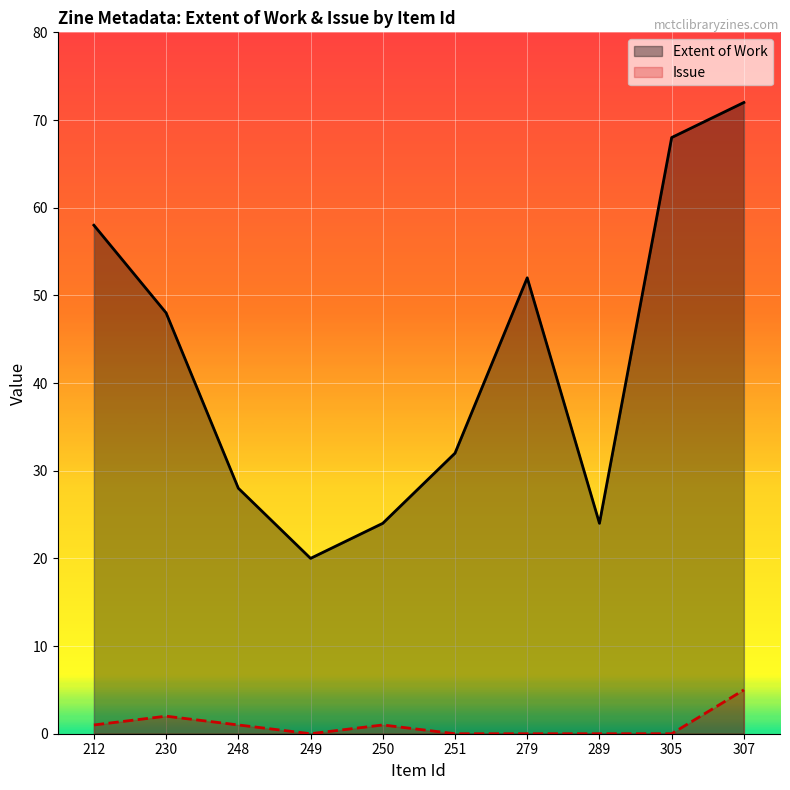

Rank the categories by Issue value from lowest to highest.

249, 251, 279, 289, 305, 212, 248, 250, 230, 307